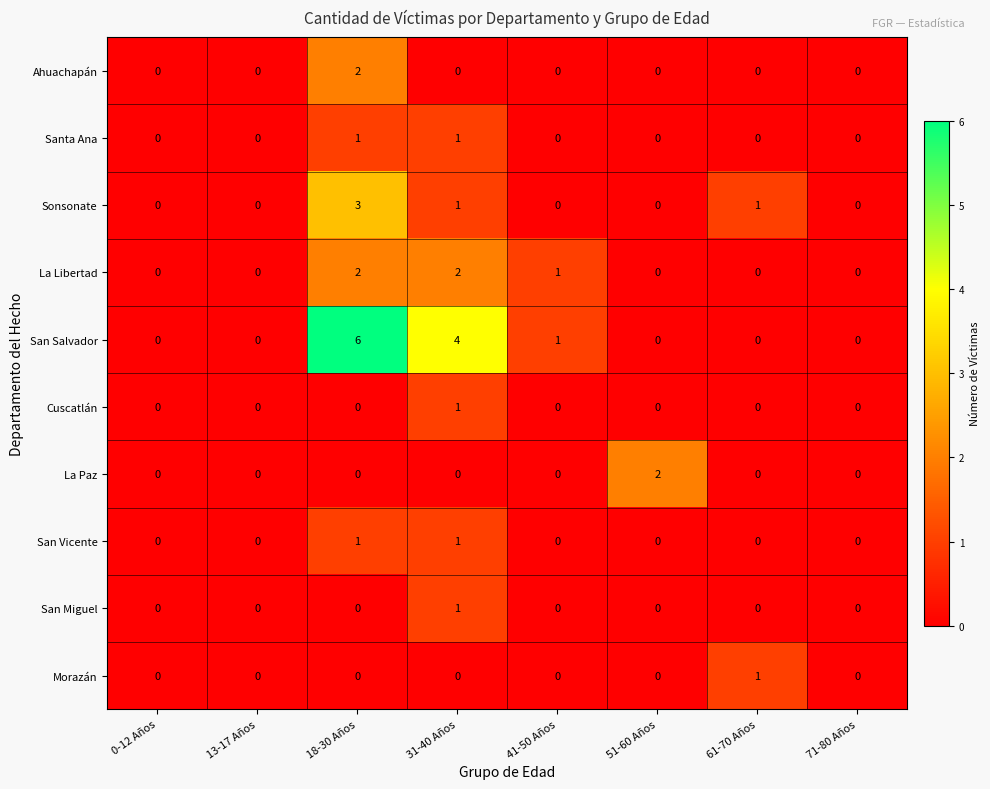

How many values in the San Vicente series exceed 0?

2